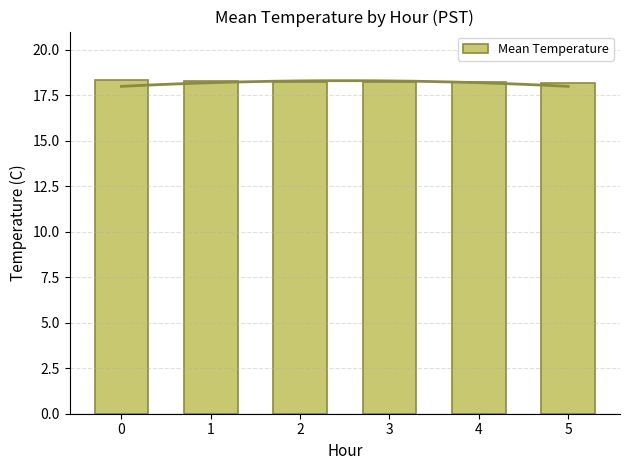

List the labels in order of value, smallest first.

5, 4, 3, 2, 1, 0